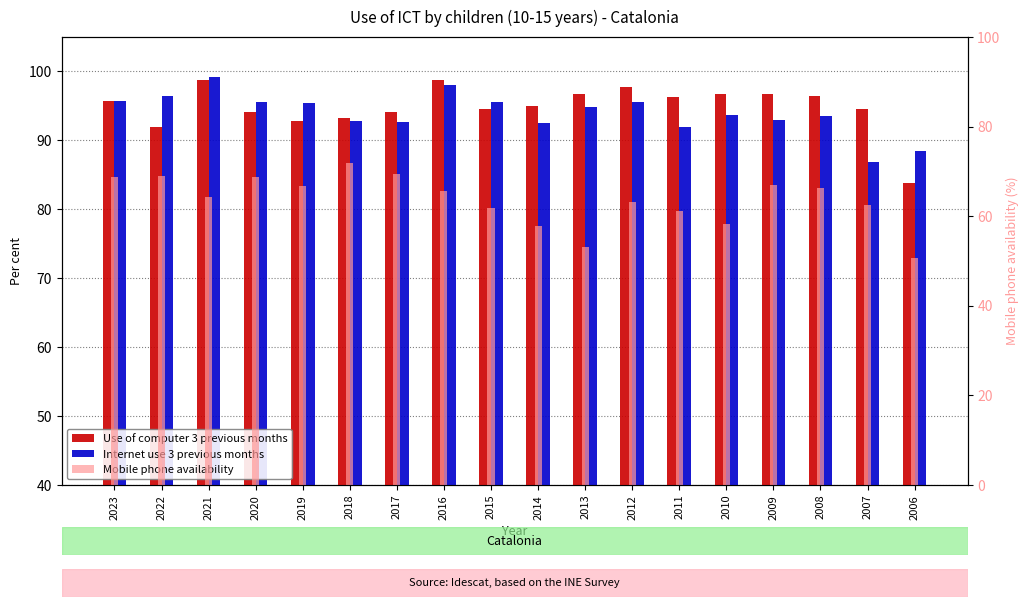

What is the value of the Mobile phone availability bar at the 2nd from the left?

69.0